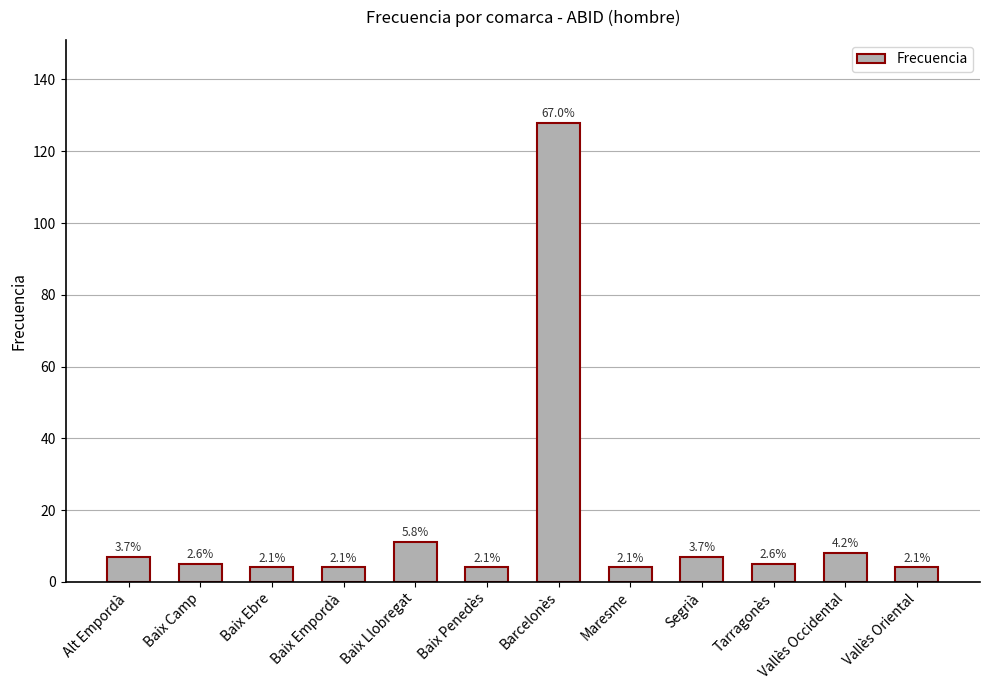

True or false: the data shows 8 at Tarragonès.

False